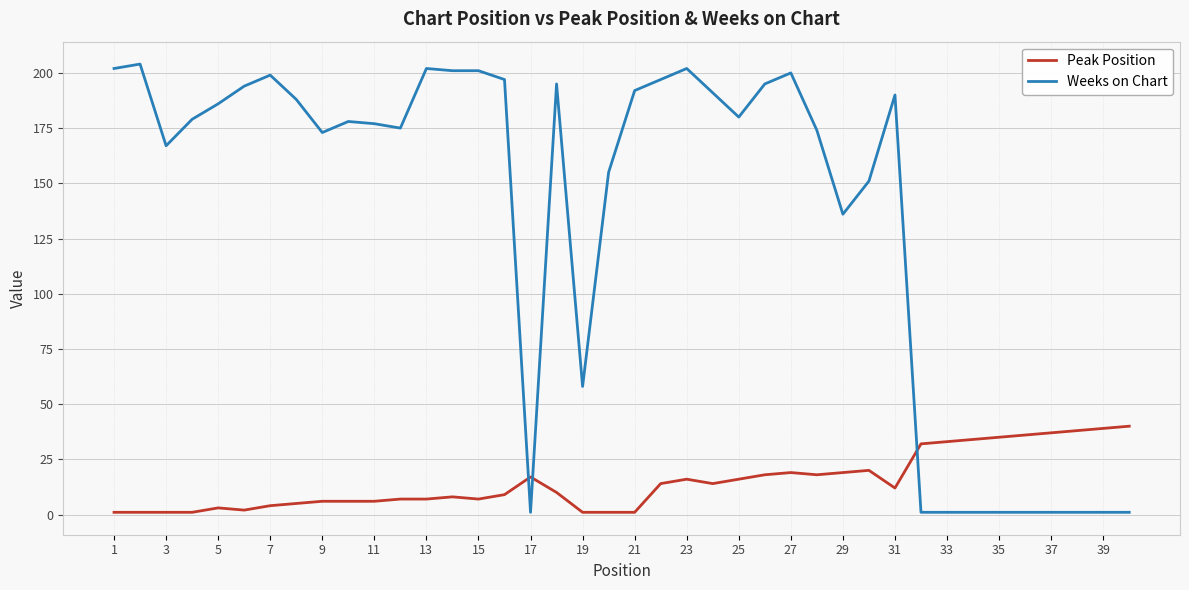

What is the difference between the maximum and minimum values in the Weeks on Chart series?

203